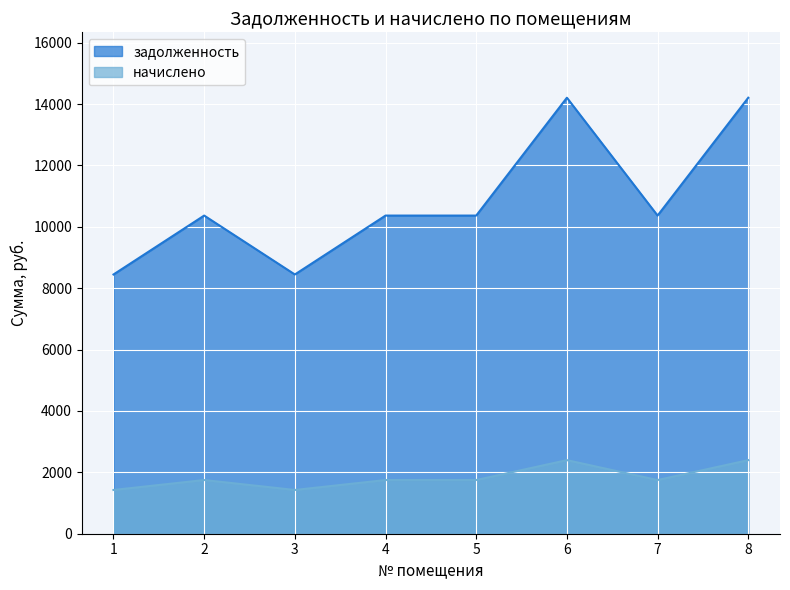

In задолженность, how many points are higher than both neighbors (excluding endpoints)?

2